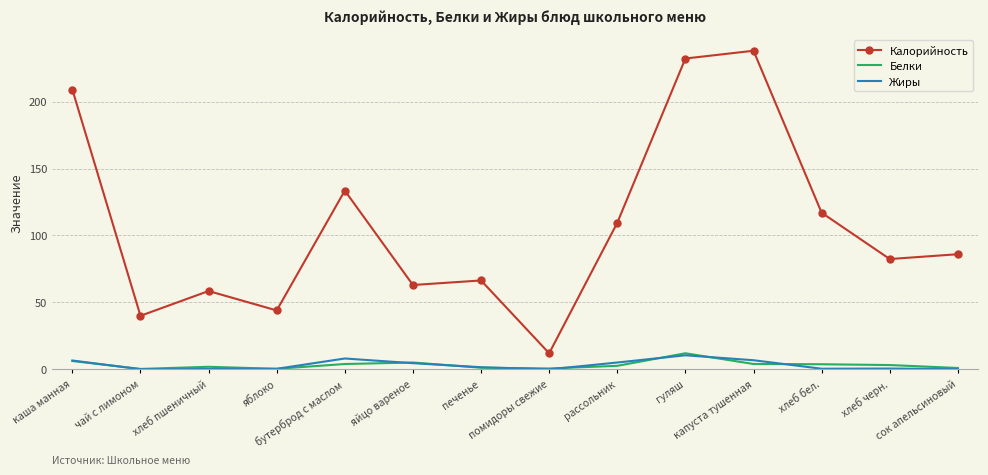

True or false: Белки and Калорийность intersect in this chart.

False